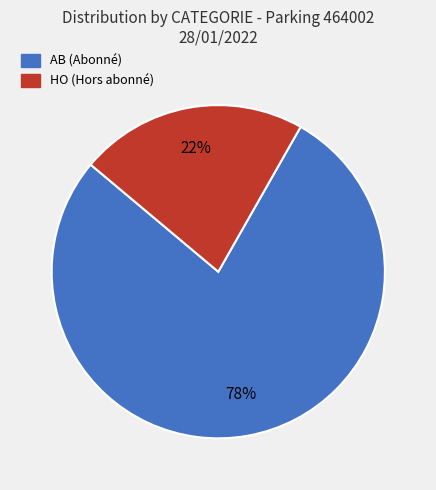

To the nearest percent, what is the difference between the largest and smallest slice percentages?

56%